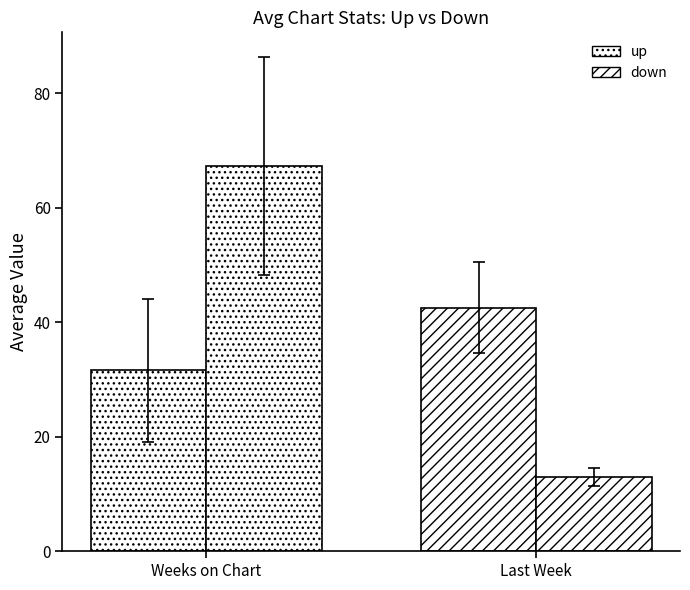

Between down and up, which is larger?

down